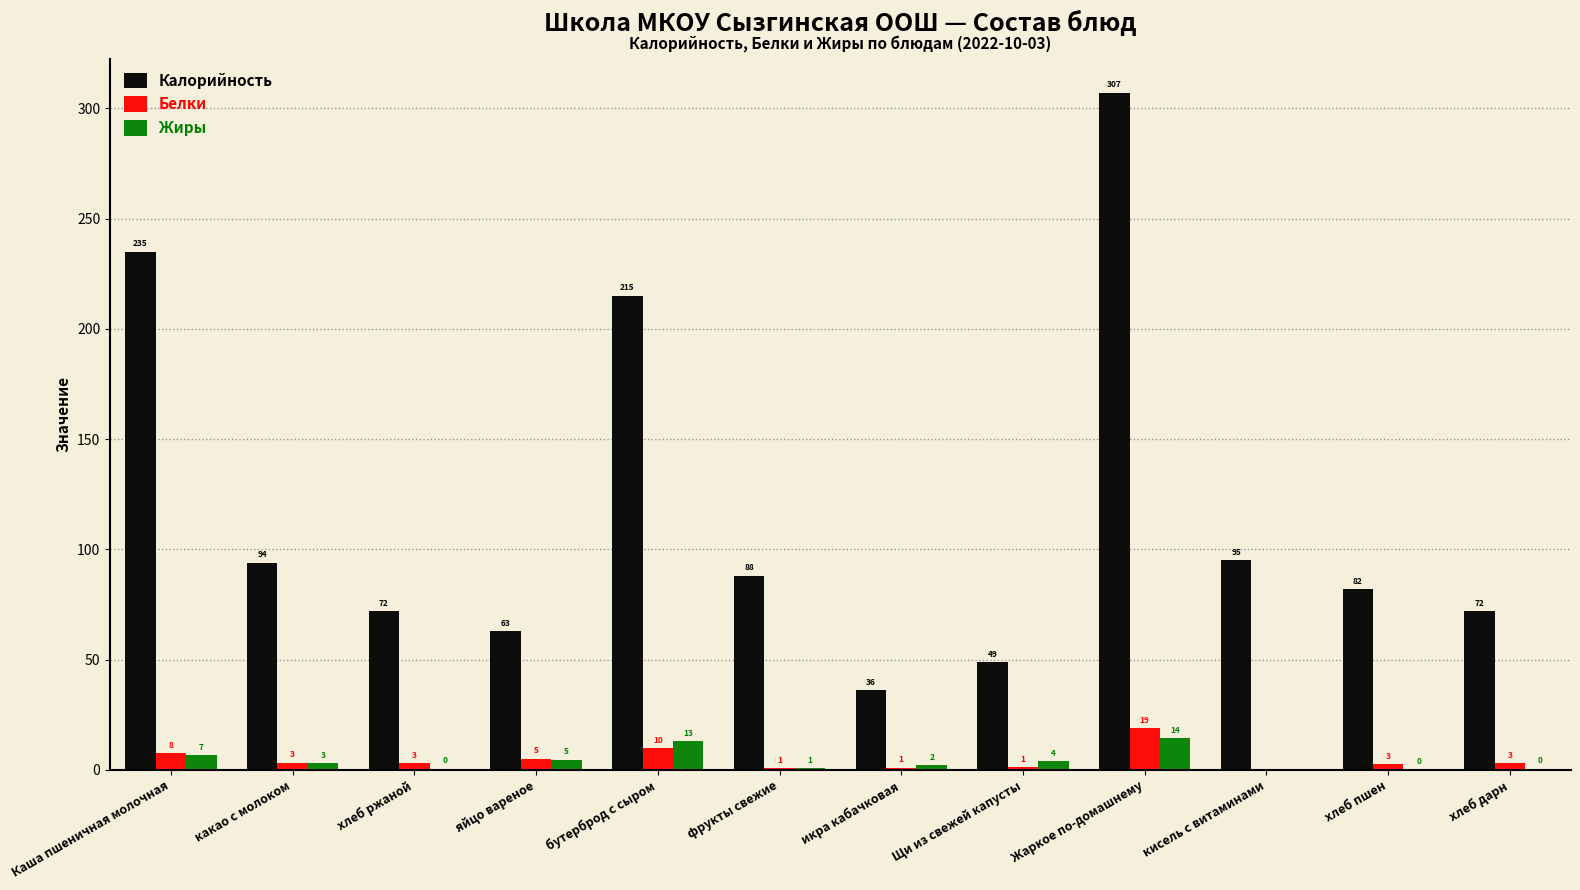

At which label does Калорийность reach its peak?

Жаркое по-домашнему